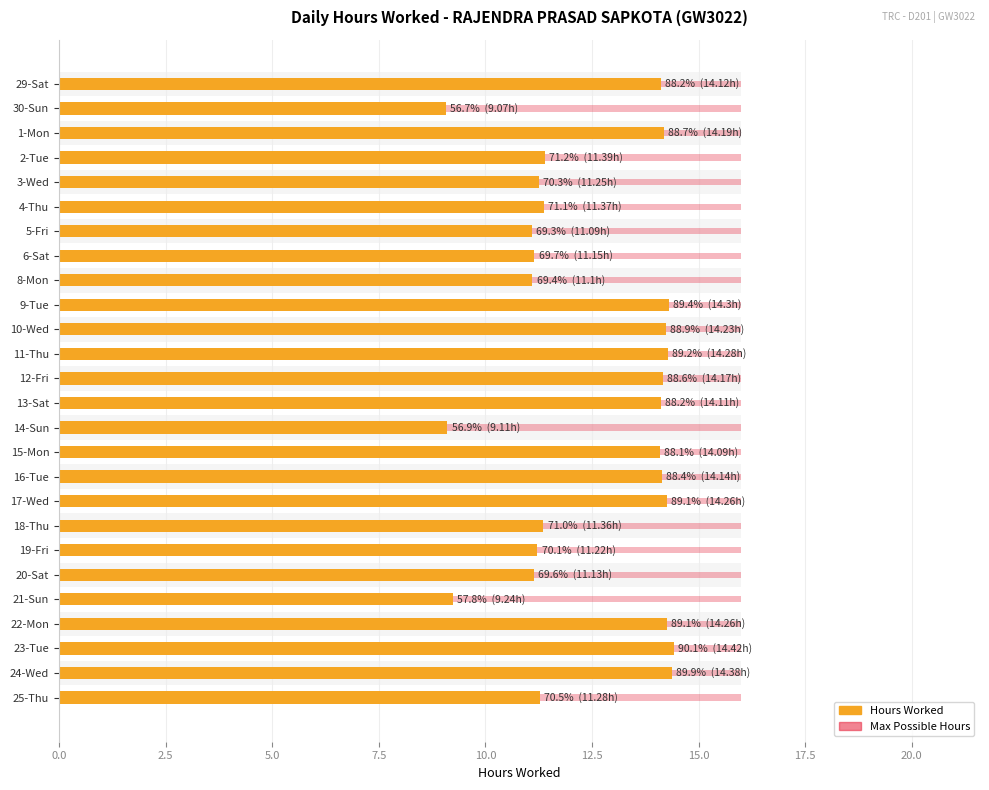

How many data points does each series have?

26